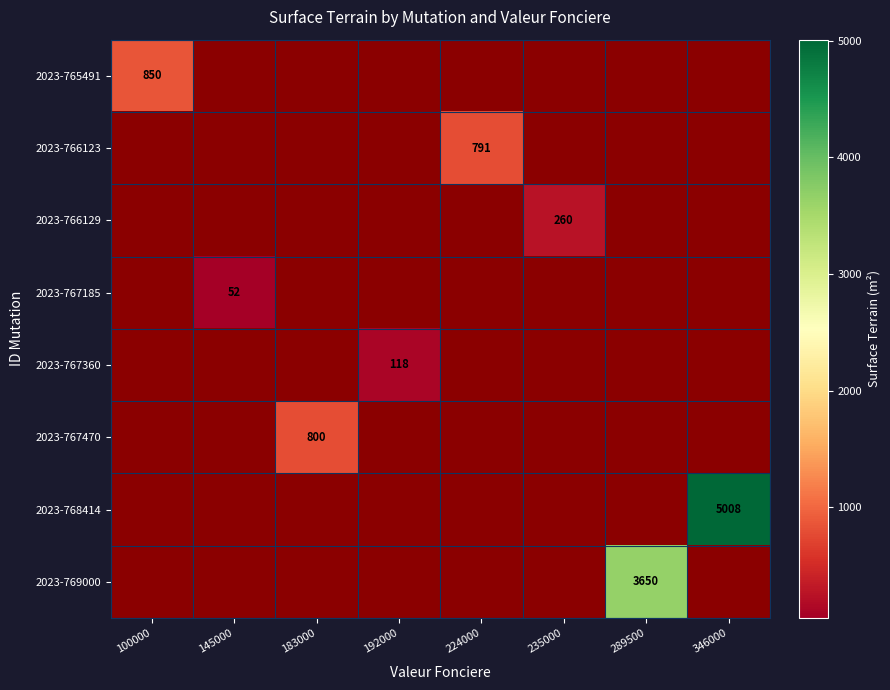

What is the minimum value shown in the chart?

52.0